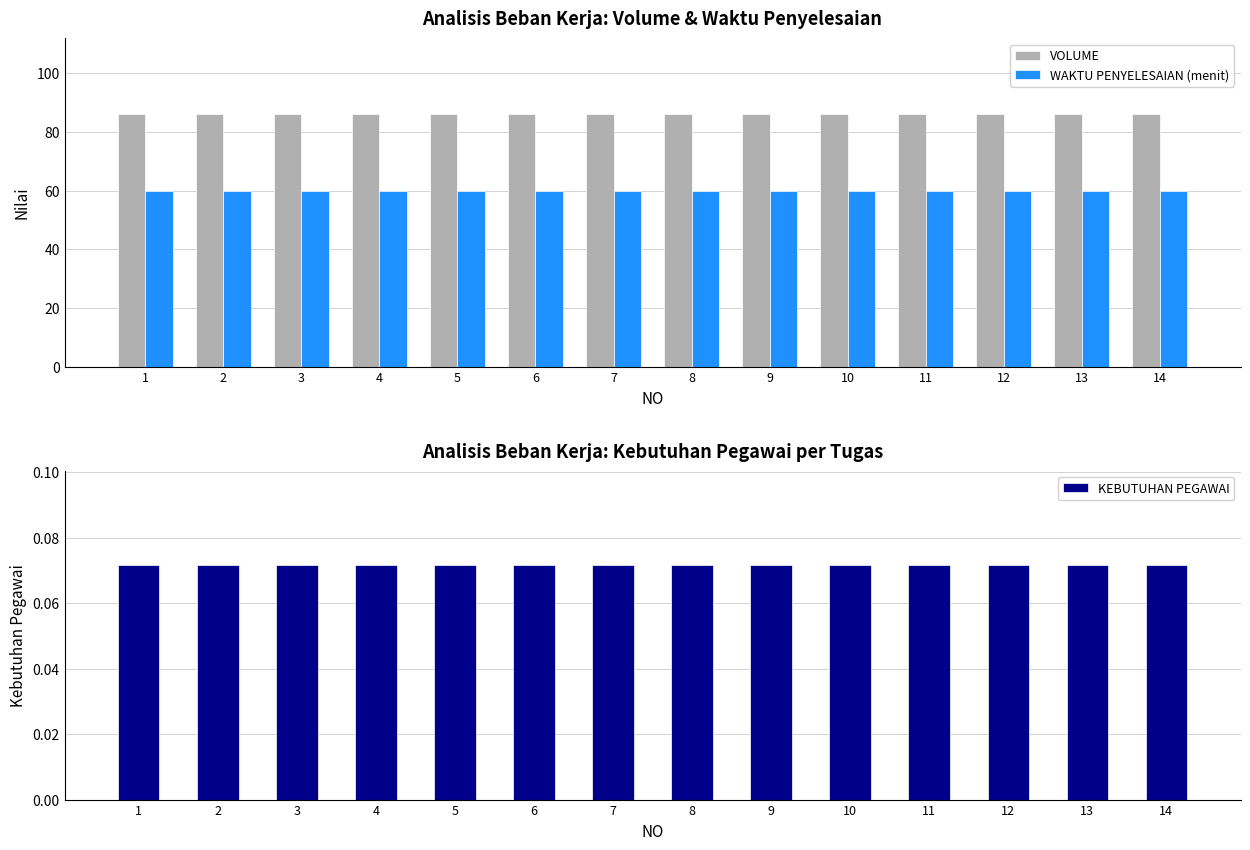

Which has a higher value, 10 or 3?

10